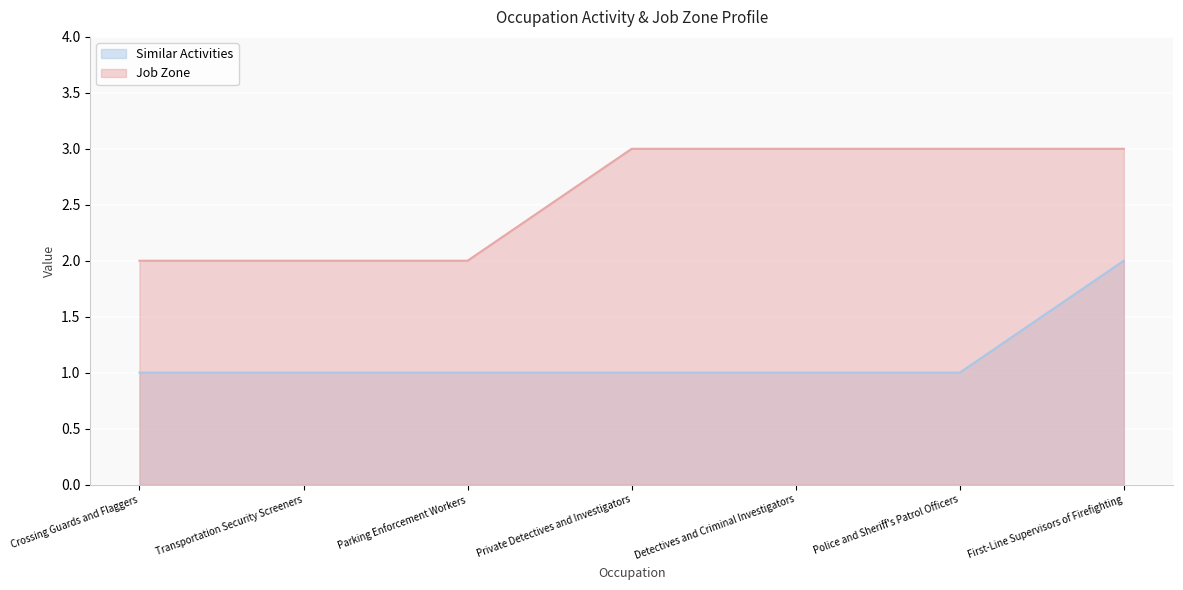

The Similar Activities series shows 1 at Detectives and Criminal Investigators. True or false?

True